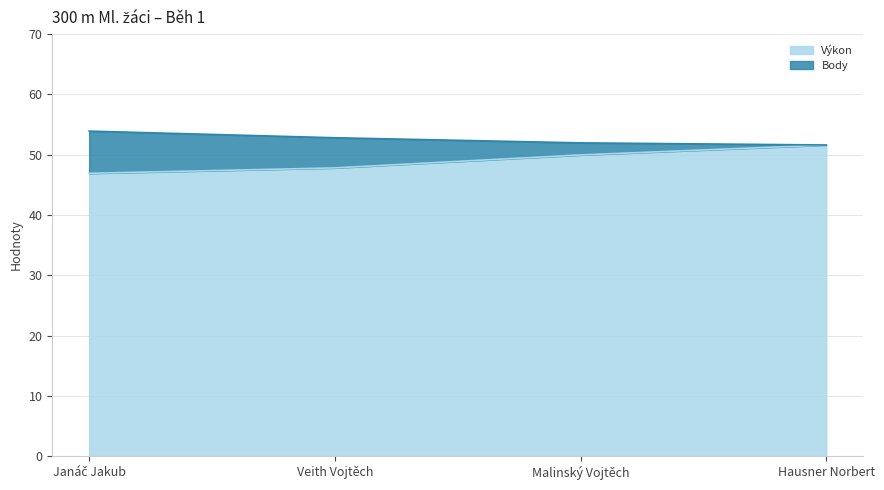

What is the maximum value shown in the chart?

51.6